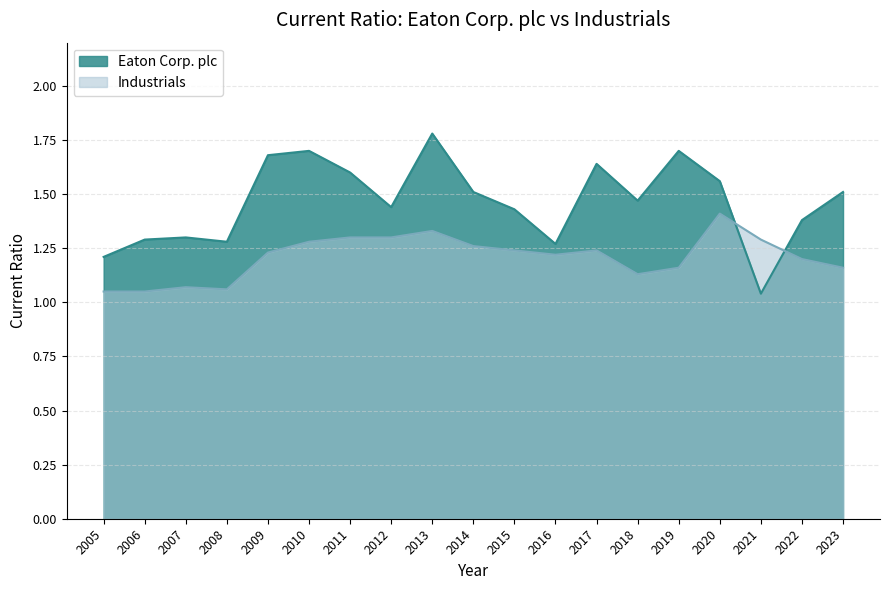

What is the difference between the second highest and minimum values in the Eaton Corp. plc series?

0.7